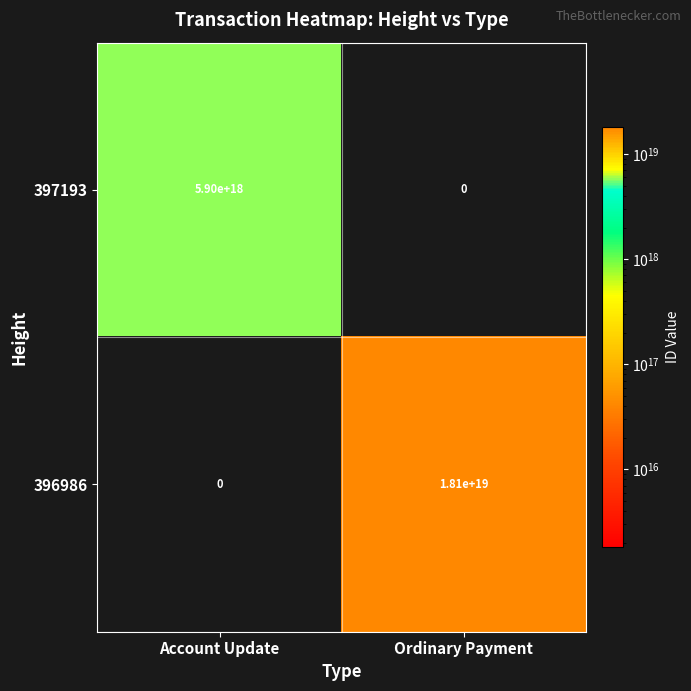

At Ordinary Payment, list the series in order from largest to smallest.

396986, 397193